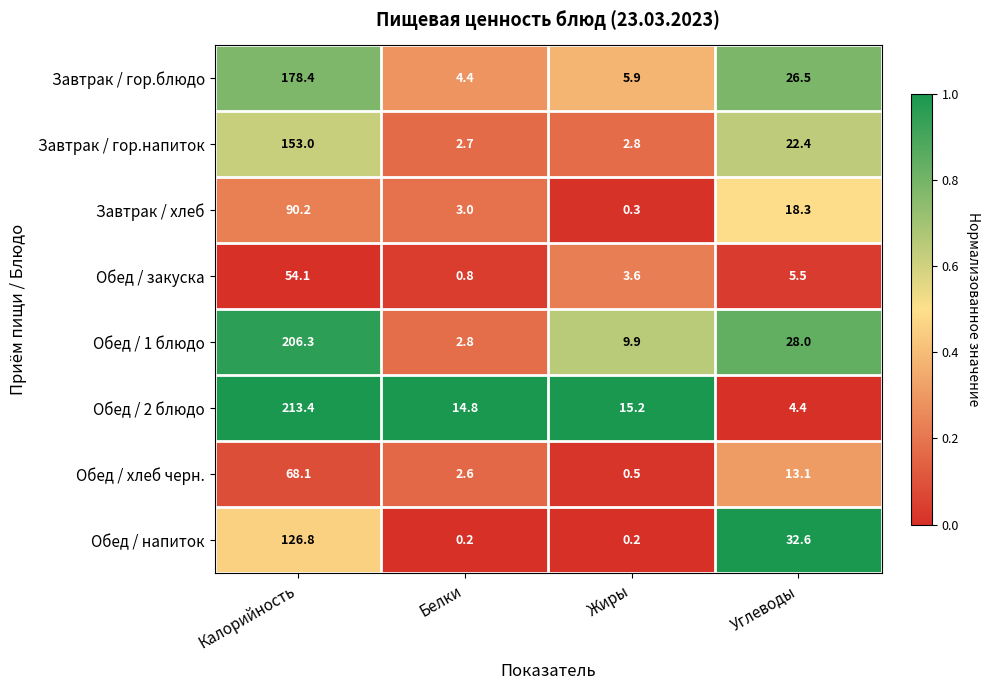

At which category is the sum across all series the highest?

Калорийность